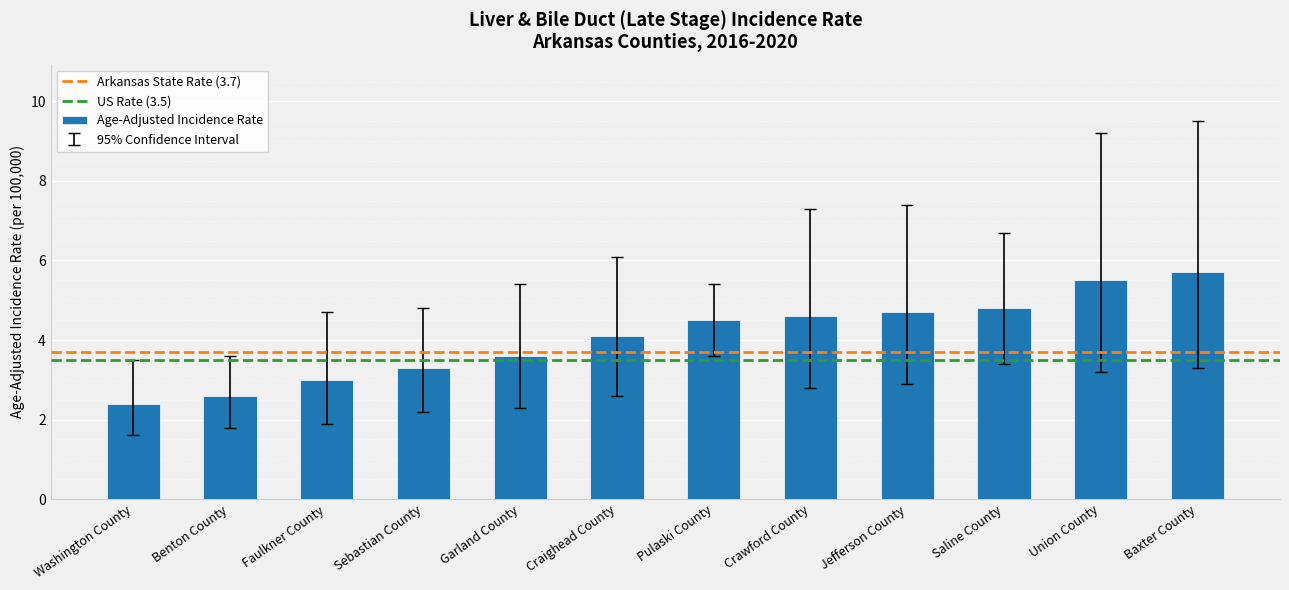

True or false: the data shows 5.7 at Baxter County.

True